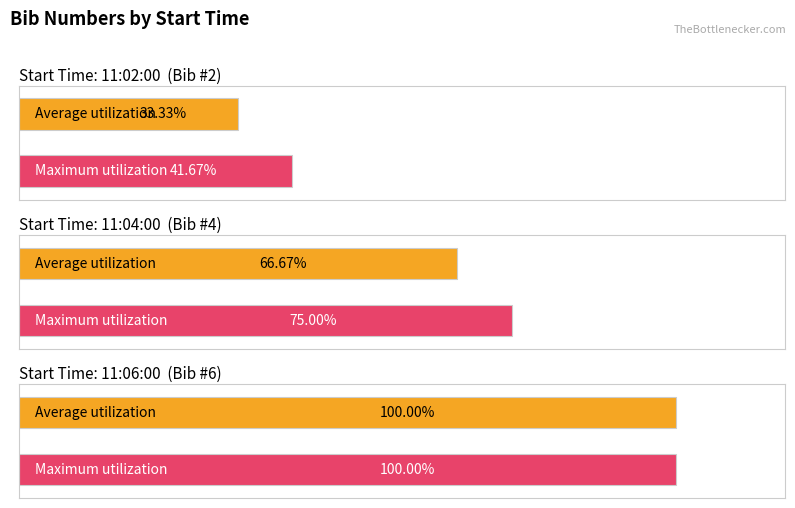

At which label is the value closest to 4?

11:04:00